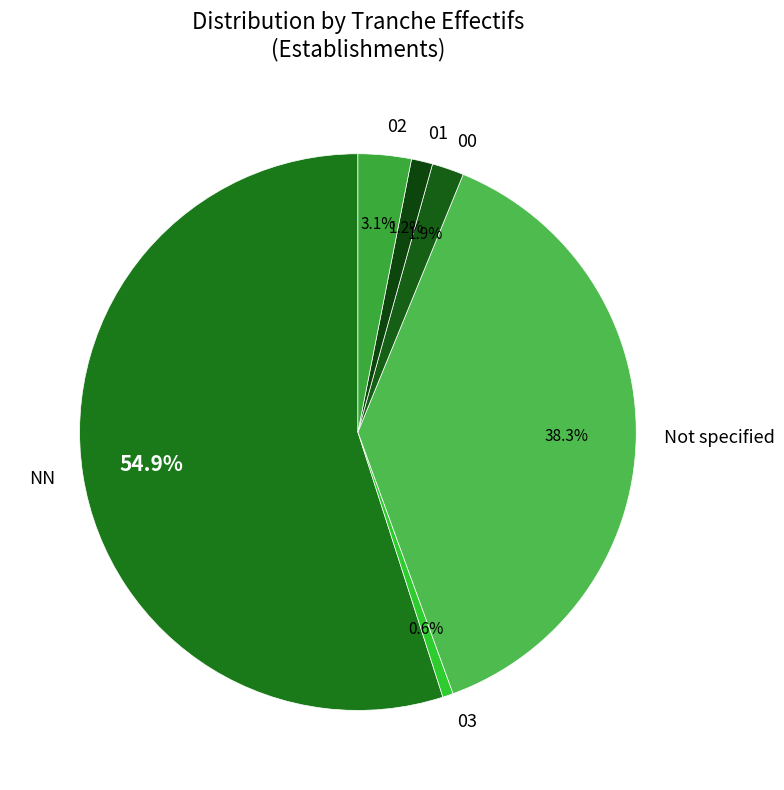

Combined, what portion of the pie is Not specified and NN?

93.2%